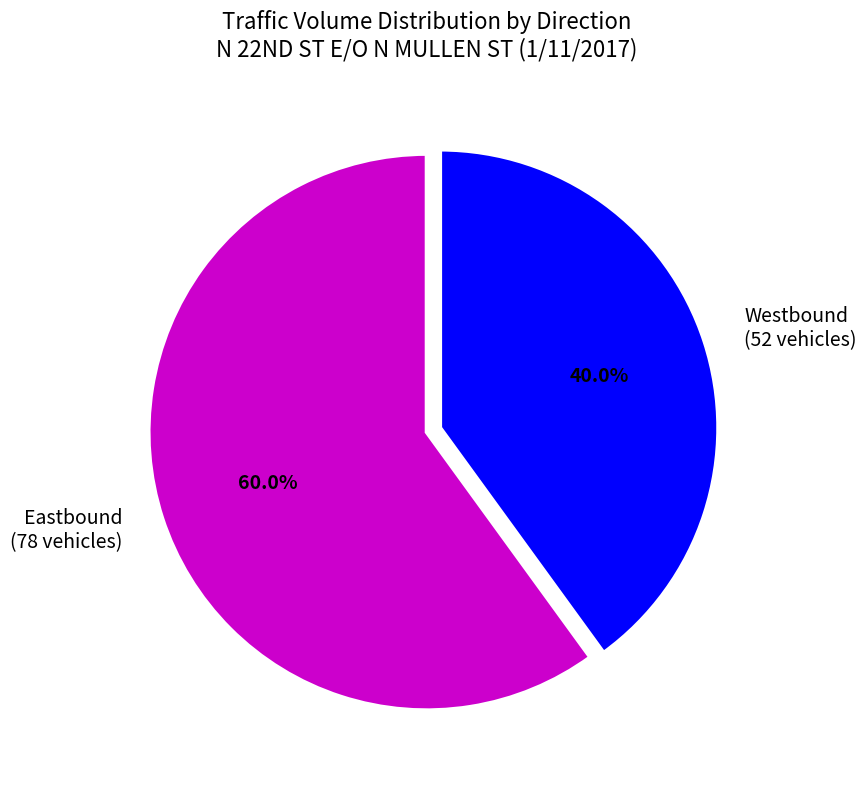

Is there a majority slice in this chart?

Yes